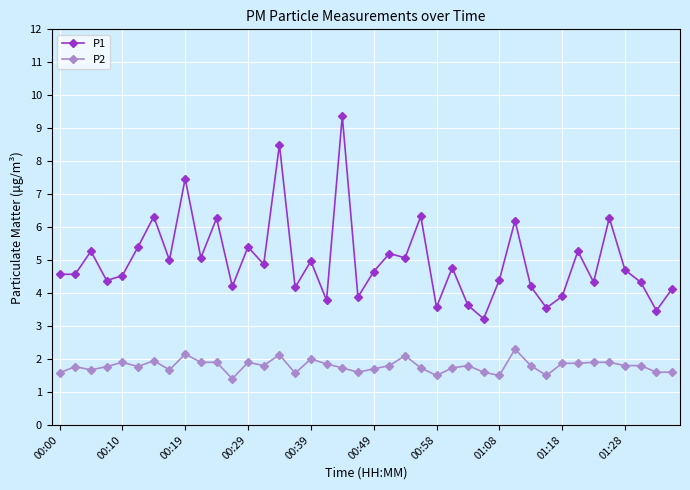

Which series has the widest spread of values?

P1